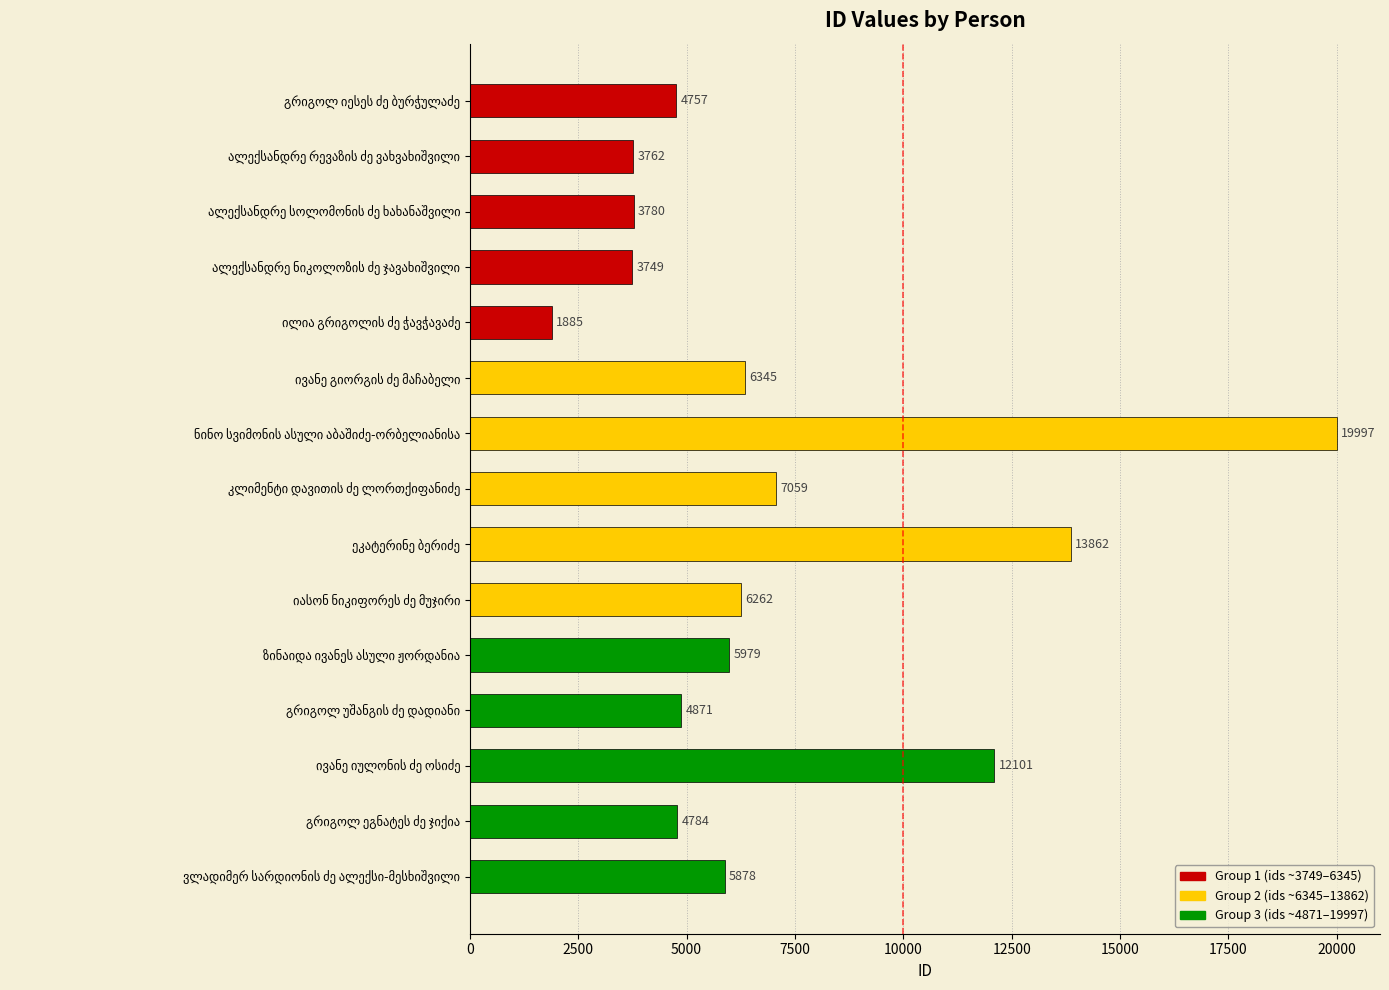

What is the average value?

7005